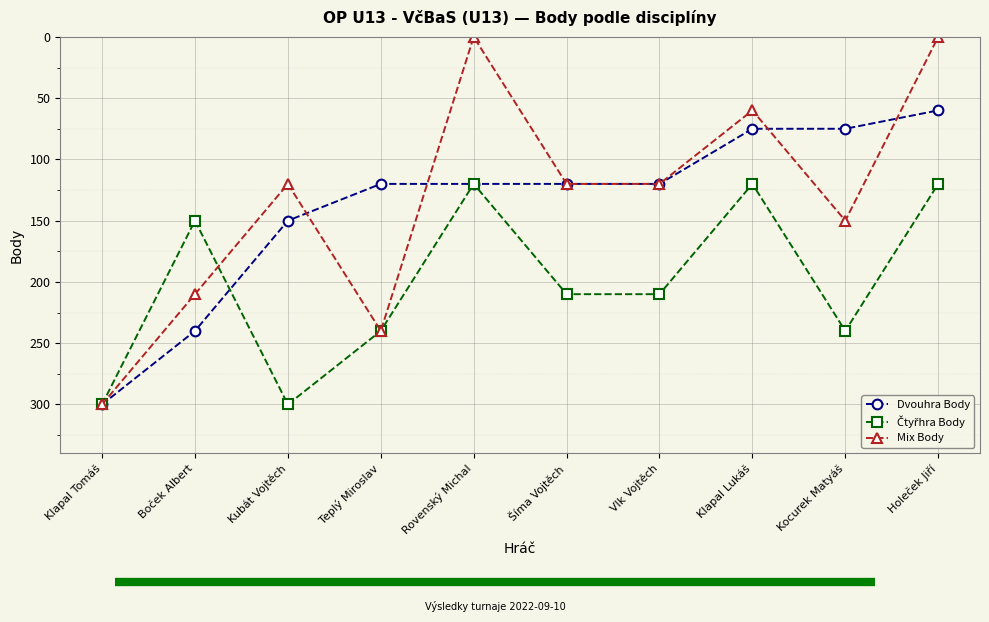

What is the maximum value shown in the chart?

300